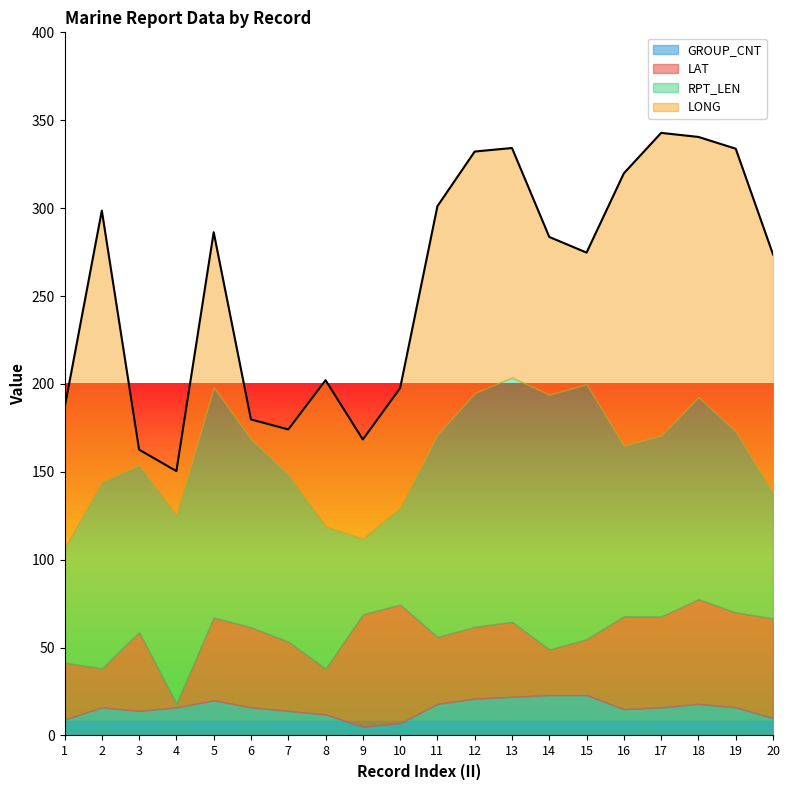

Which category has the lowest value in the RPT_LEN series?

9